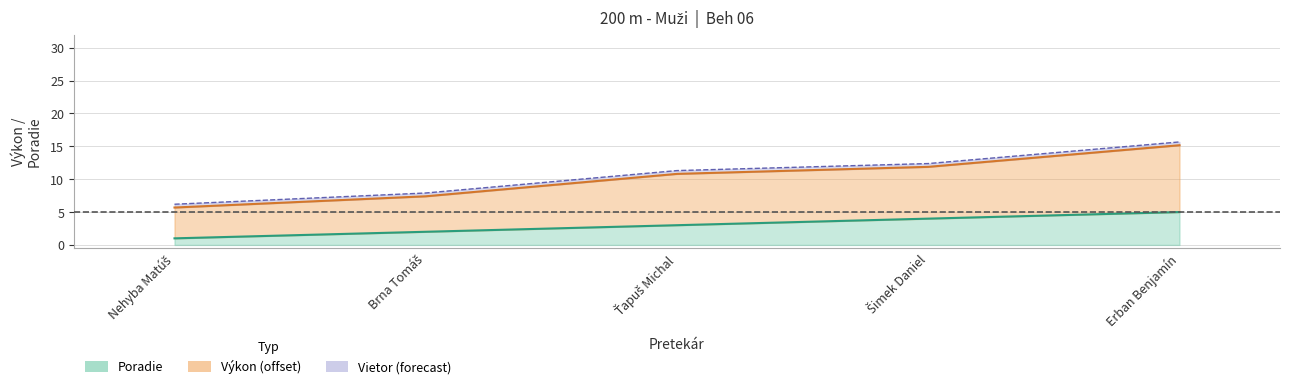

How many data points in Poradie are above 3?

2